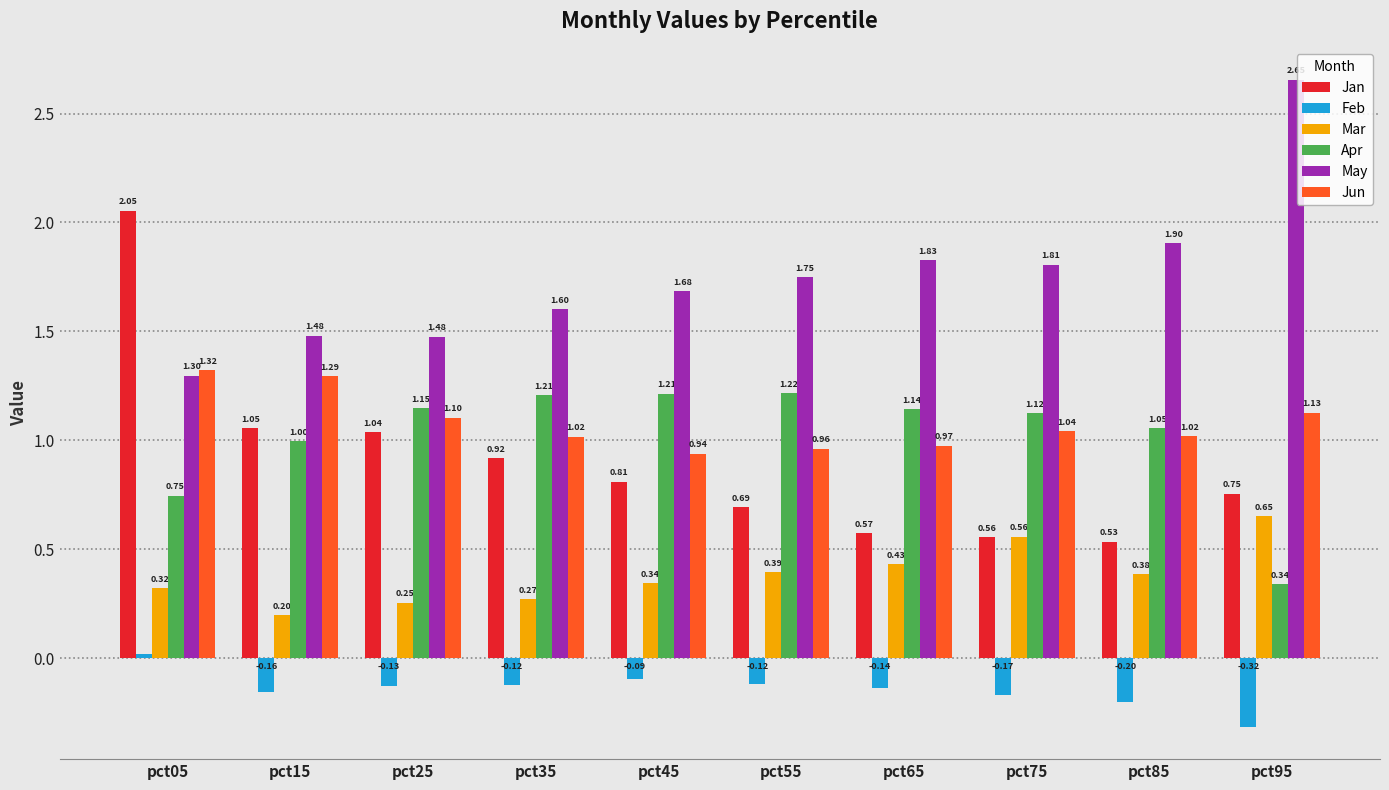

Which category has the lowest value in the Mar series?

pct15